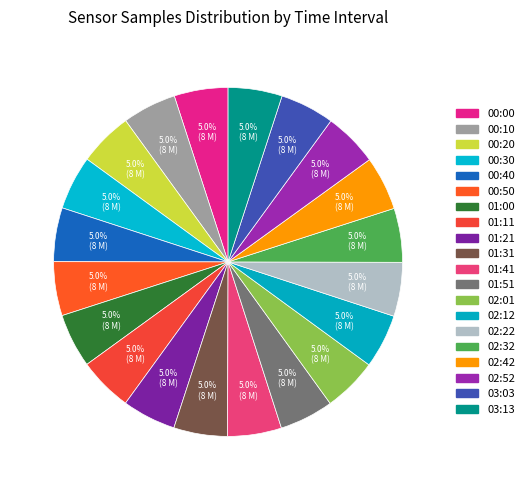

True or false: 00:20 accounts for 5% of the total.

True